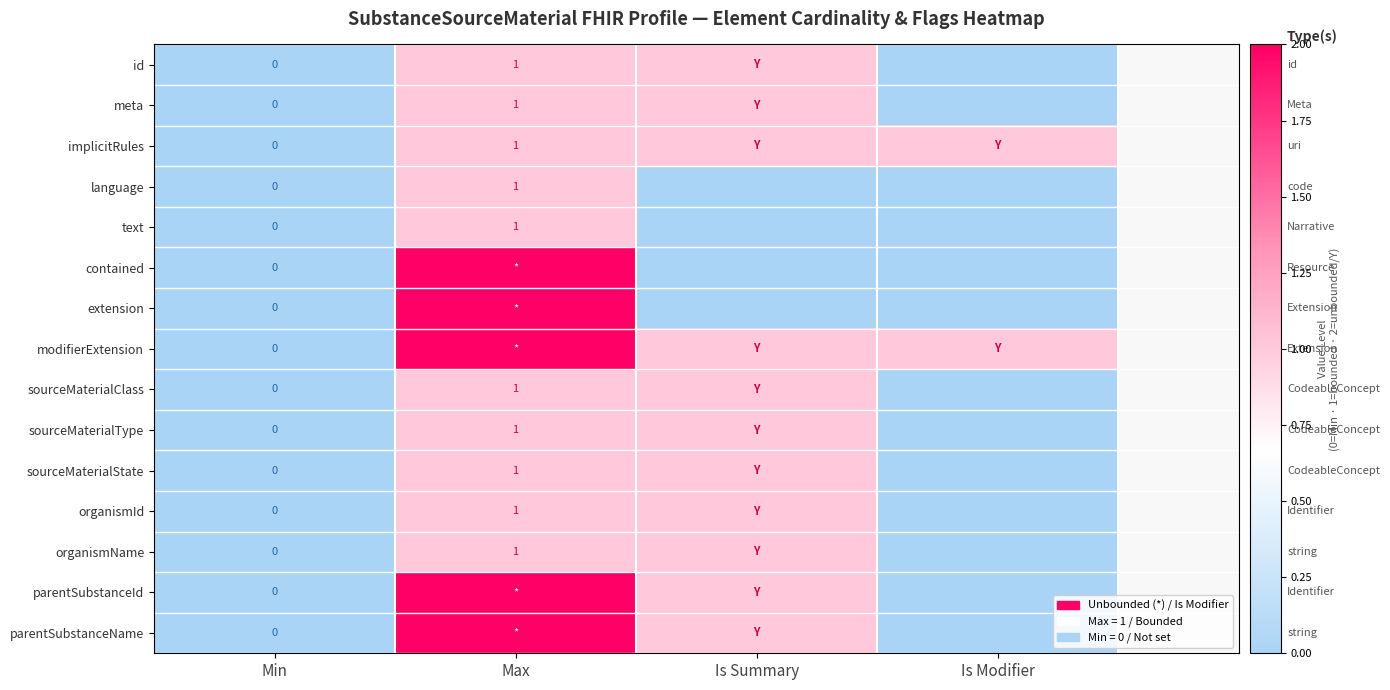

True or false: language has a value of 0 at Max.

False